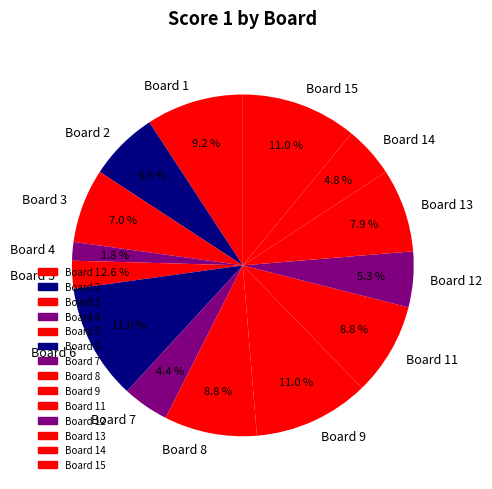

Is it true that Board 13 is 14% of the pie?

False